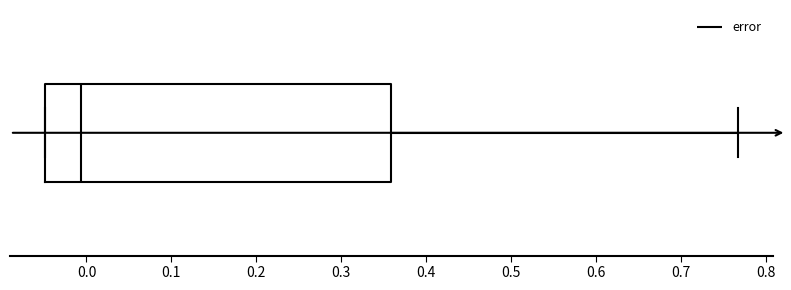

Transcribe this box plot: give where the median line is, the range the box spans, and where the two whiskers end, as read against the x-axis. The values are not printed on the chart, so give them approximately, as read against the axis.

median -0.01, box -0.05 to 0.36, whiskers -0.05 to 0.77